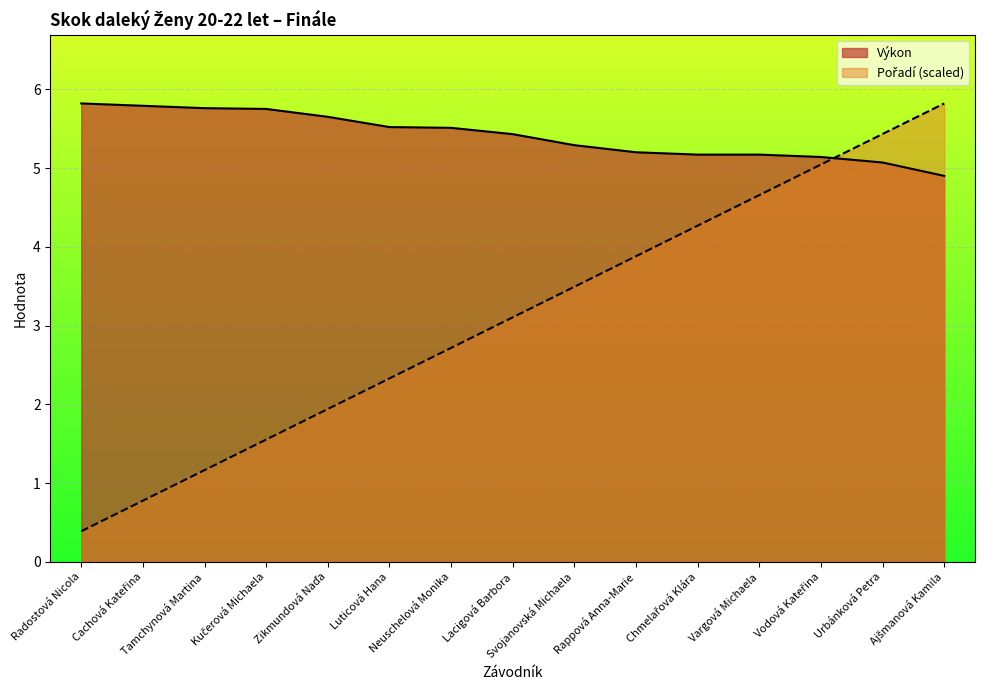

What is the lowest value of the Výkon series?

4.9